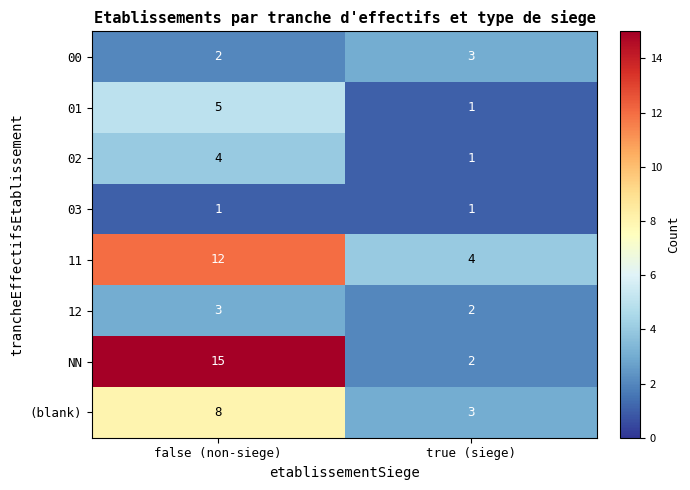

Where is 00 nearest to the value 2?

false (non-siege)